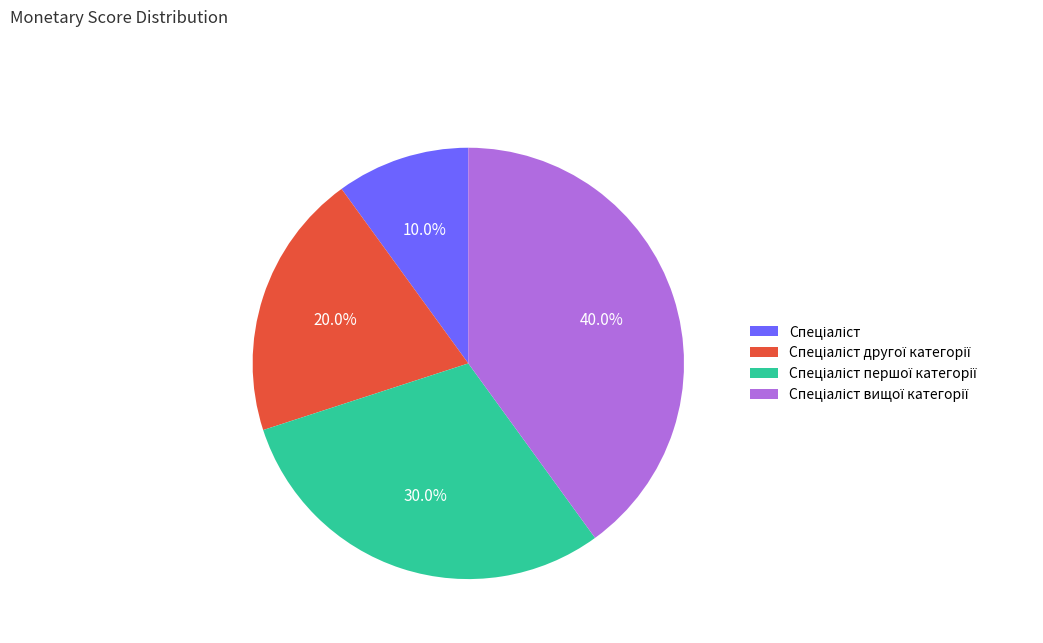

How many segments does this pie chart have?

4